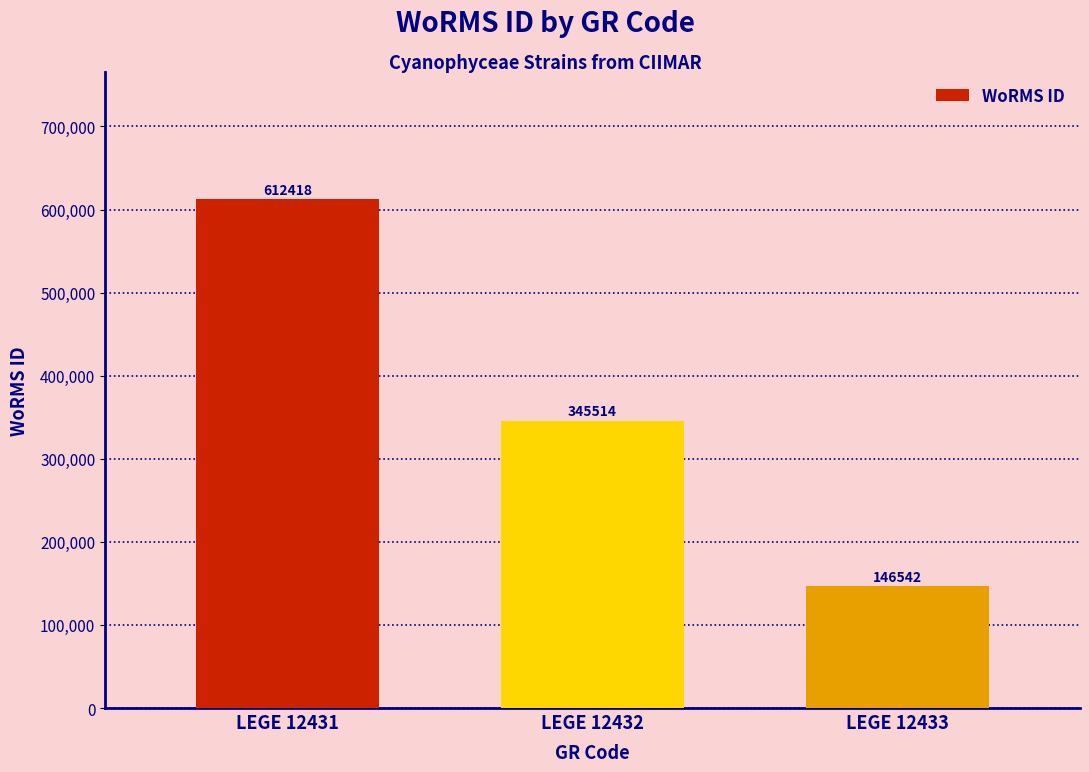

What is the difference between the values at LEGE 12431 and LEGE 12432?

266904